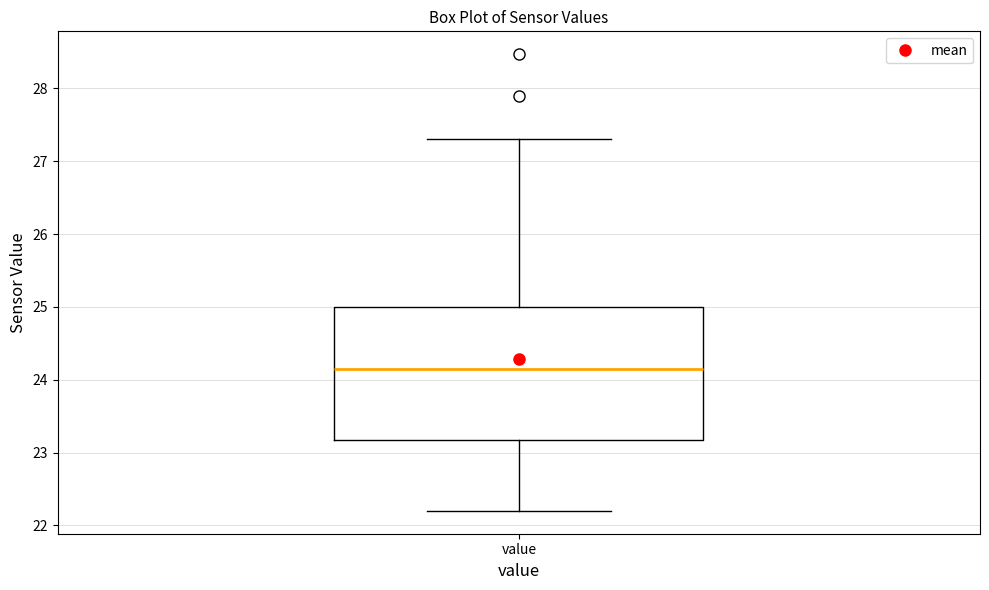

Read this box plot against the y-axis: the position of the median line, the range covered by the box, and the ends of both whiskers. The values are not printed on the chart, so give them approximately, as read against the axis.

median 24.2, box 23.2 to 25.0, whiskers 22.2 to 27.3